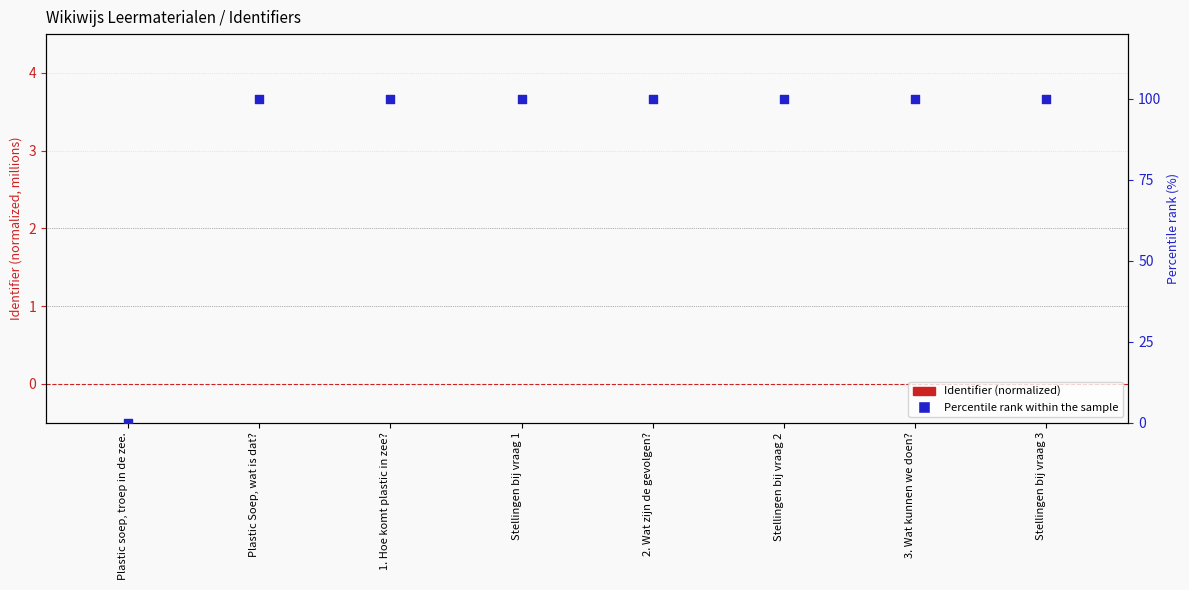

Is the value of Percentile rank within sample at Plastic soep, troep in de zee. greater than the value of Identifier (normalized) at 3. Wat kunnen we doen??

No